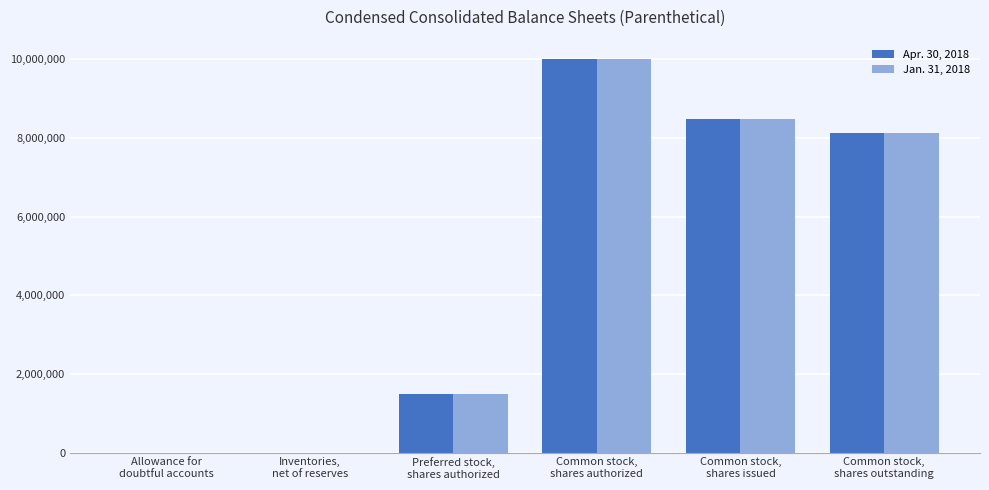

What is the maximum value shown in the chart?

10000000